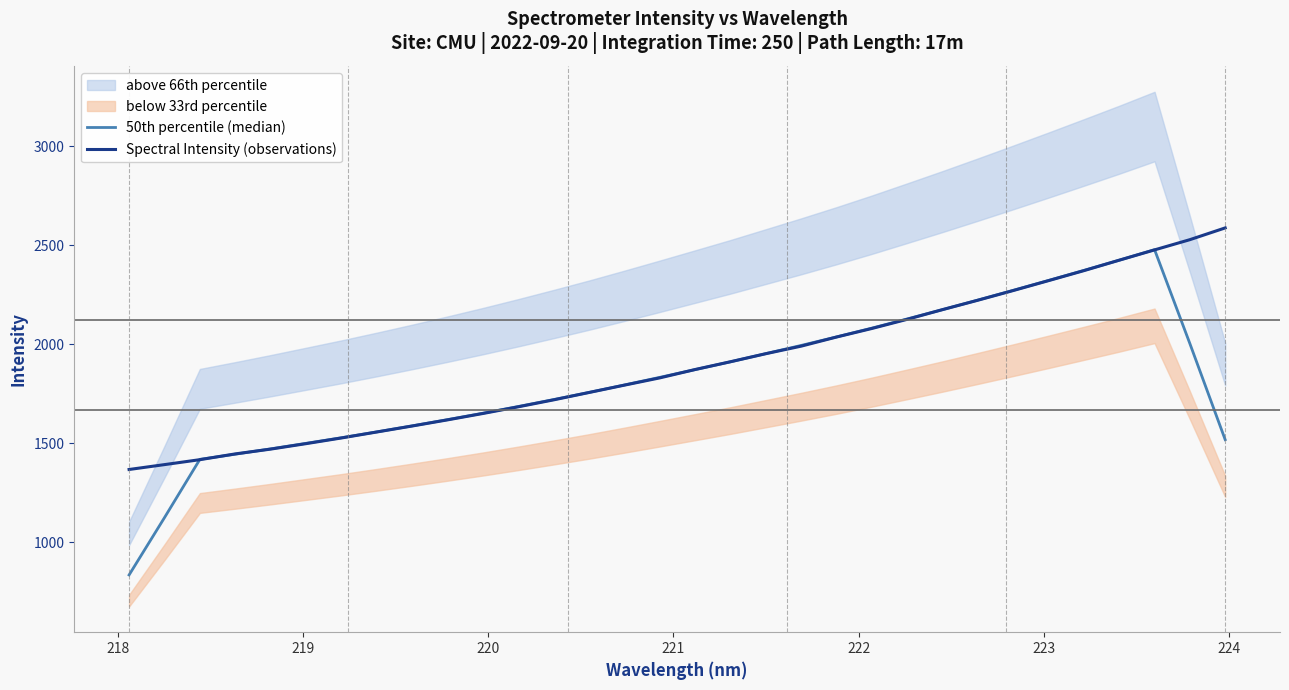

How many intersections are there between Spectral Intensity (observations) and 50th percentile (median)?

10